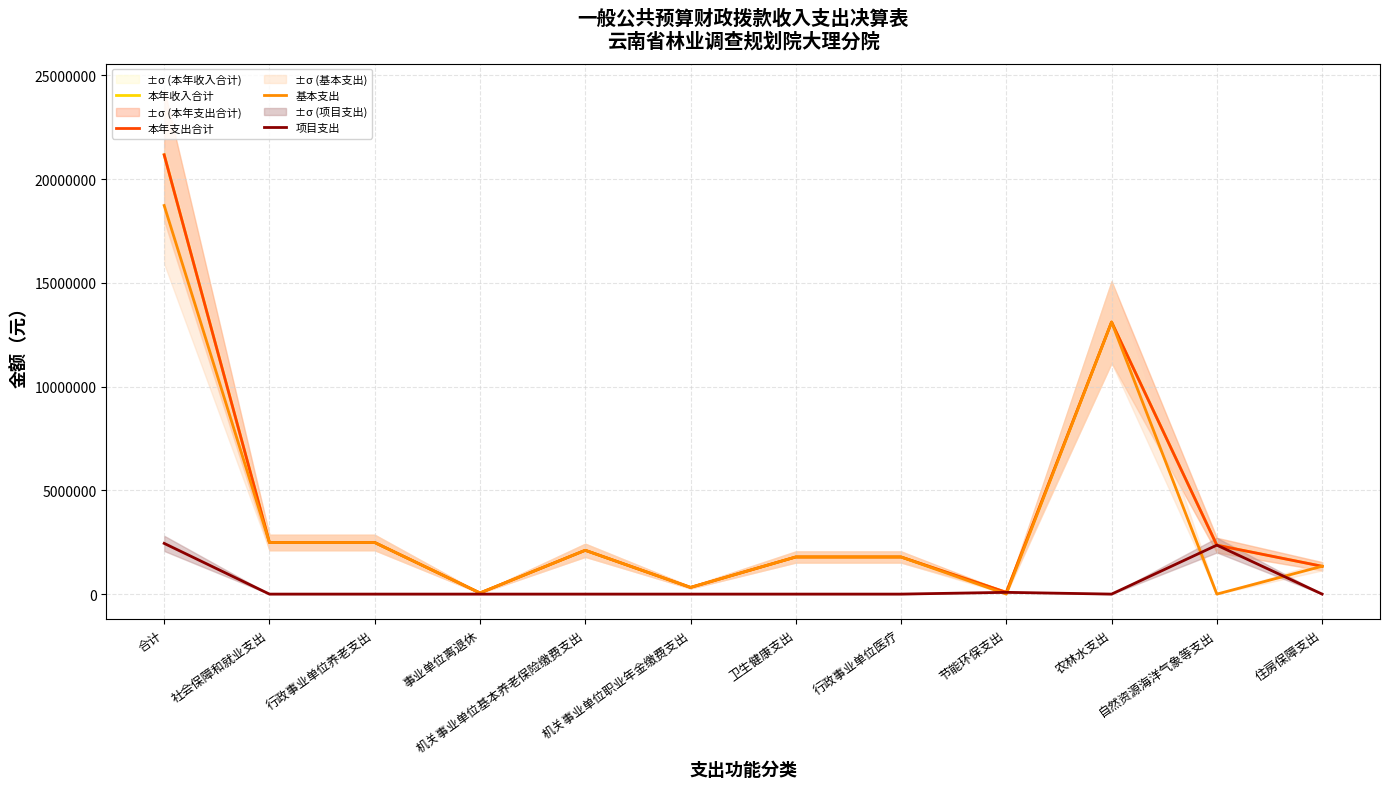

The 本年收入合计 series shows 1788400.0 at 卫生健康支出. True or false?

True